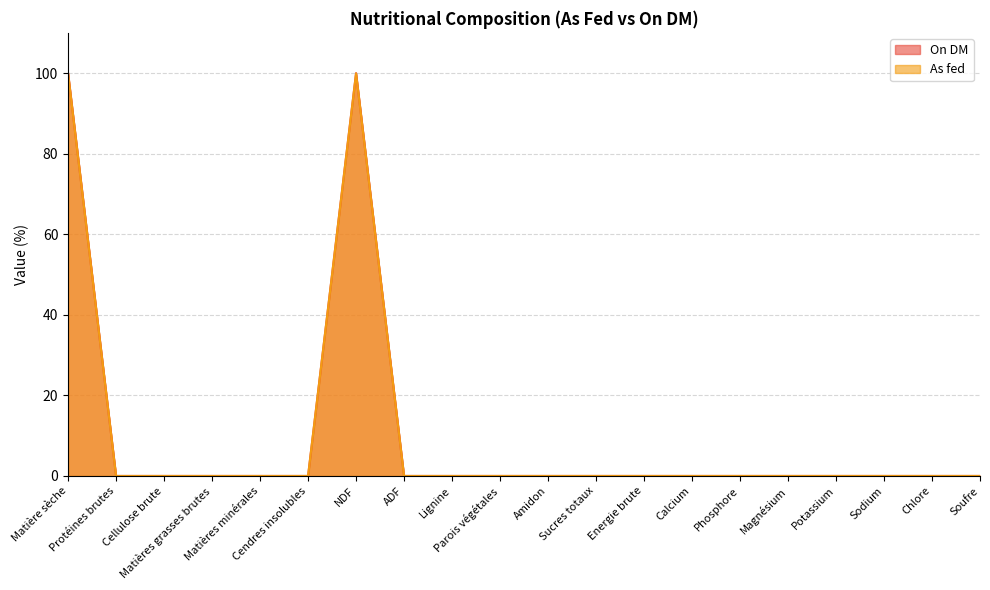

What is the sum of all On DM values?

200.0